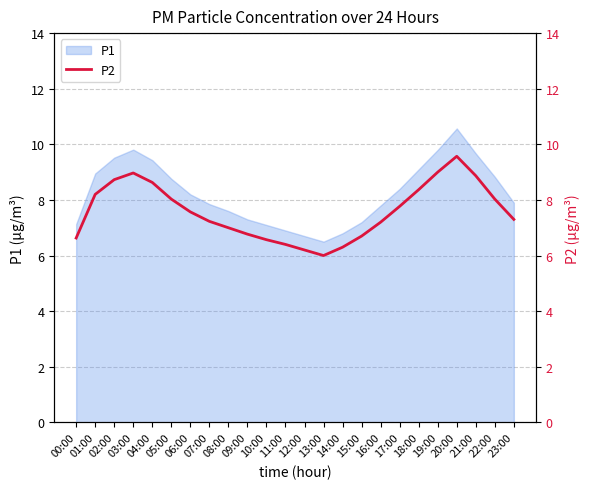

Is it true that P1 equals 2.8 at 20:00?

False